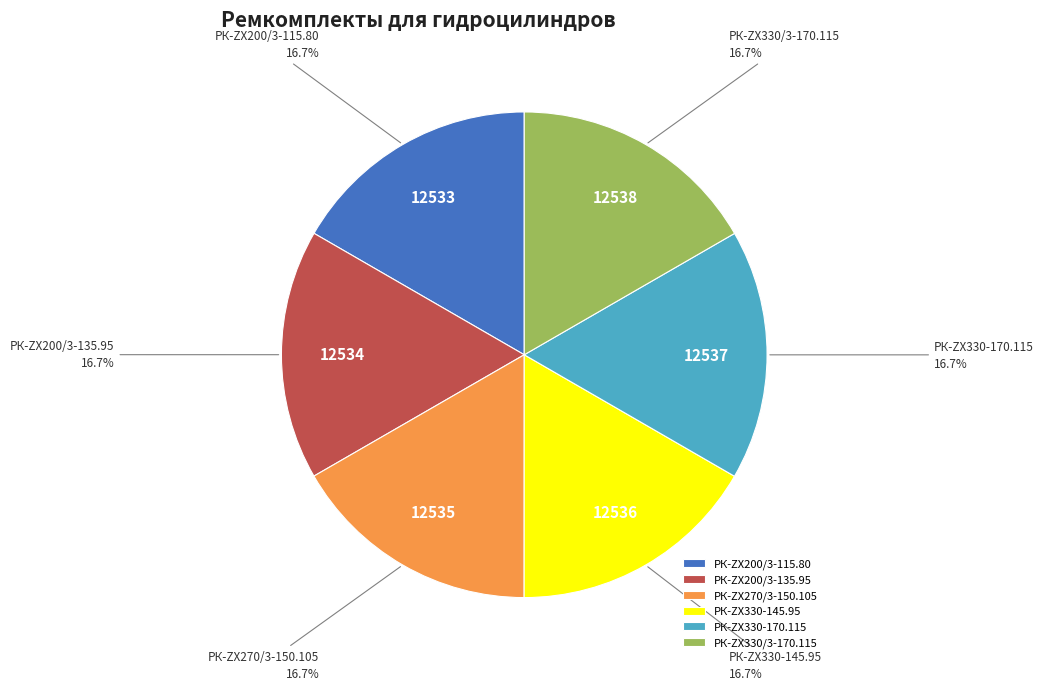

Do РК-ZX330/3-170.115 and РК-ZX330-145.95 together represent more than half of the pie?

No